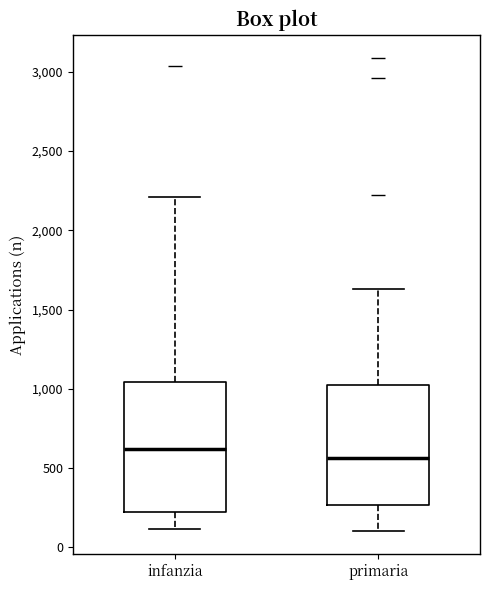

Reading left to right, transcribe this box plot: for each box, give where its median line is, the range the box spans, and where its two whiskers end, as read against the y-axis. The values are not printed on the chart, so give them approximately, as read against the axis.

infanzia: median 600, box 200 to 1050, whiskers 100 to 2200
primaria: median 550, box 250 to 1050, whiskers 100 to 1650